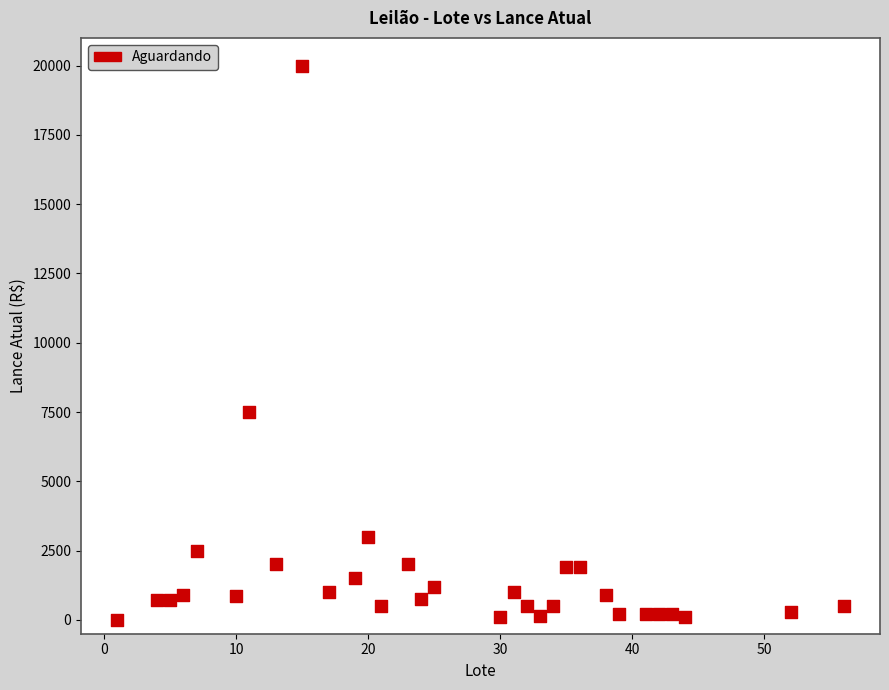

What is the range of Y values (max minus min)?

20000